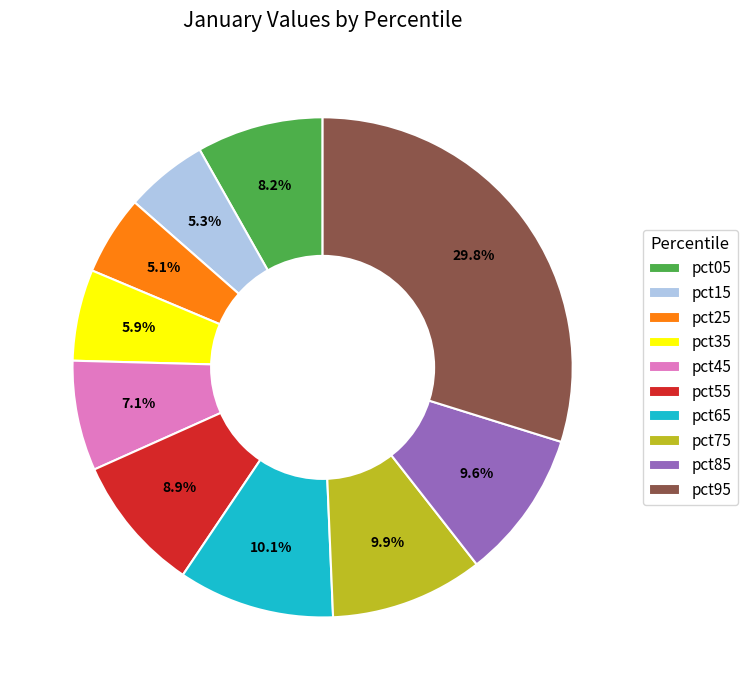

Do pct55 and pct25 together represent more than half of the pie?

No